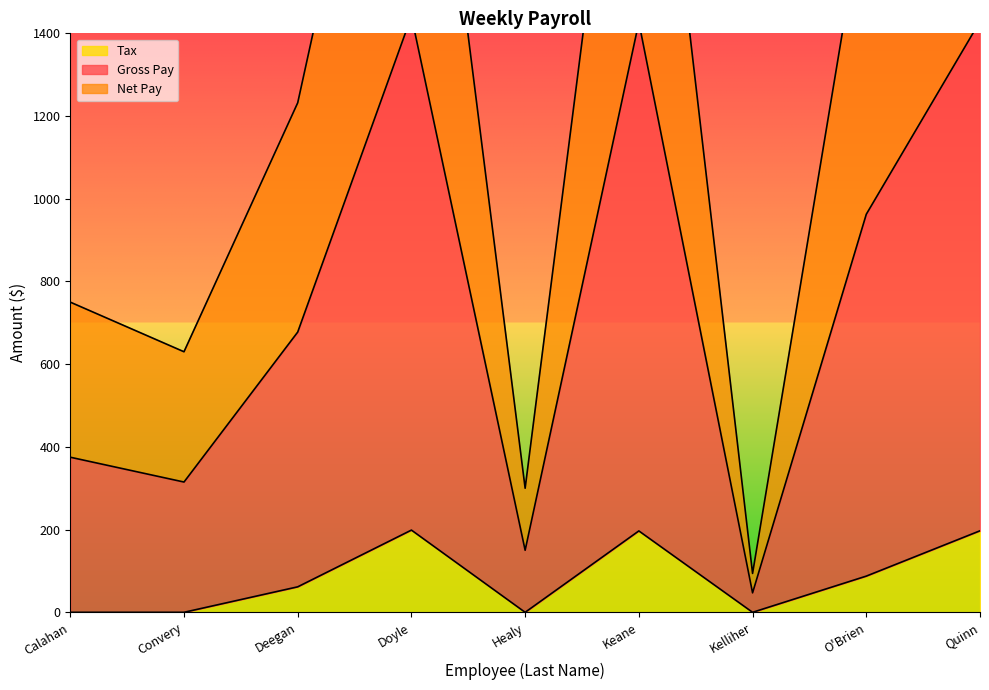

Which series has the widest spread of values?

Gross Pay